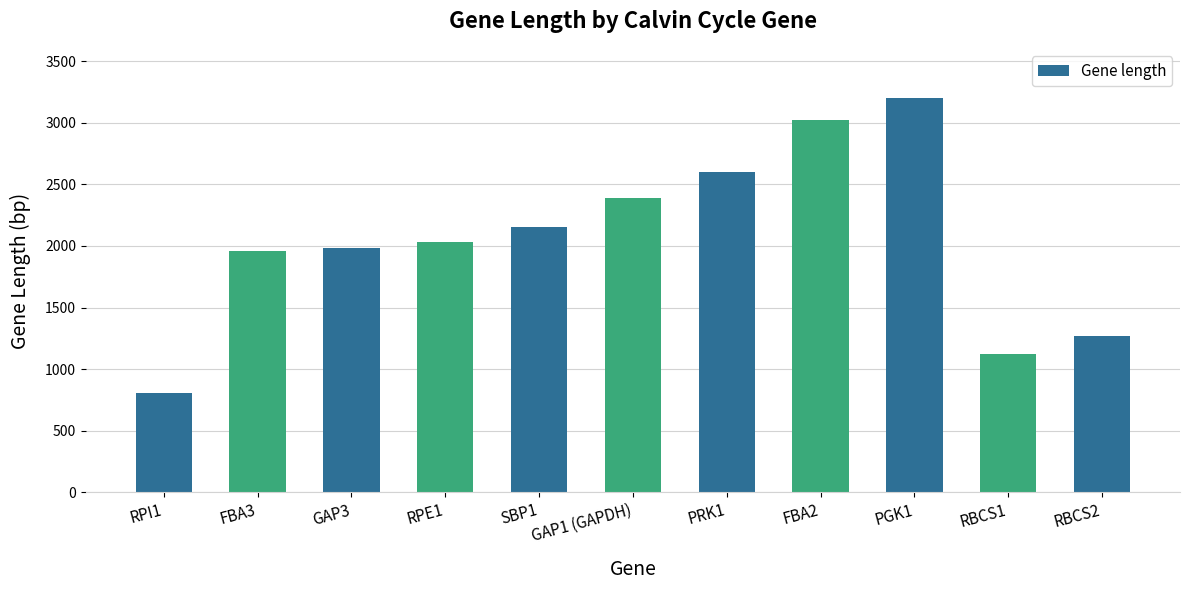

Approximately how many times larger is the value at RPE1 compared to RPI1?

2.5